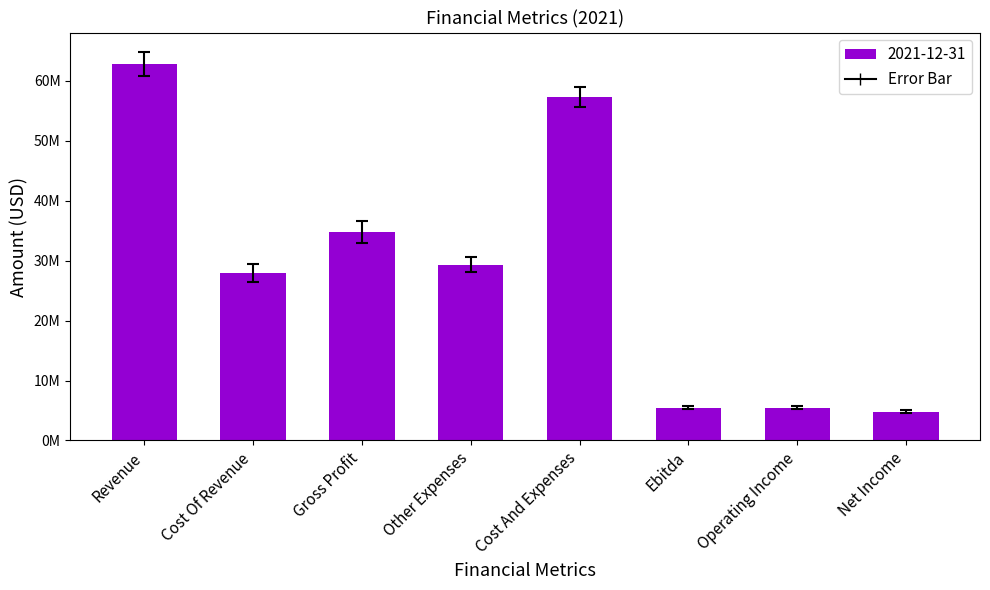

What is the minimum value shown in the chart?

4783773